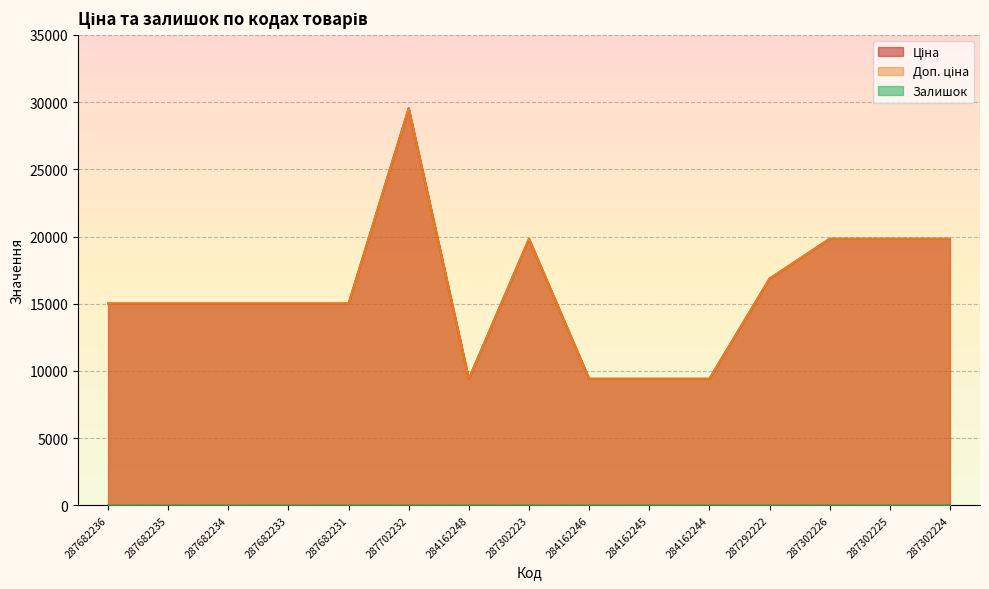

True or false: Ціна and Доп. ціна cross at least once.

False